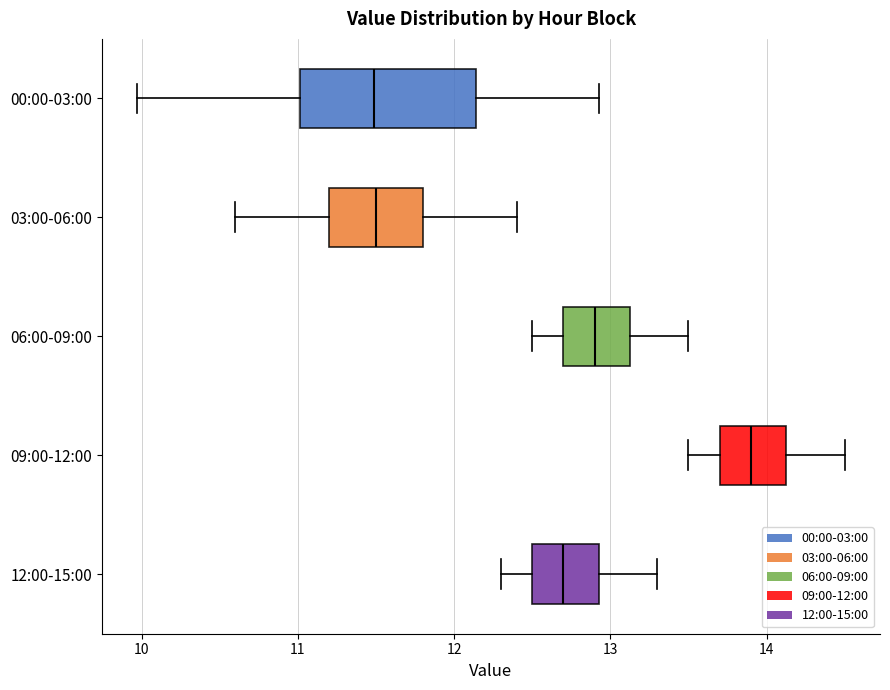

Where does the median line of the box for 03:00-06:00 sit on the x-axis? The values are not printed on the chart, so give them approximately, as read against the axis.

11.5